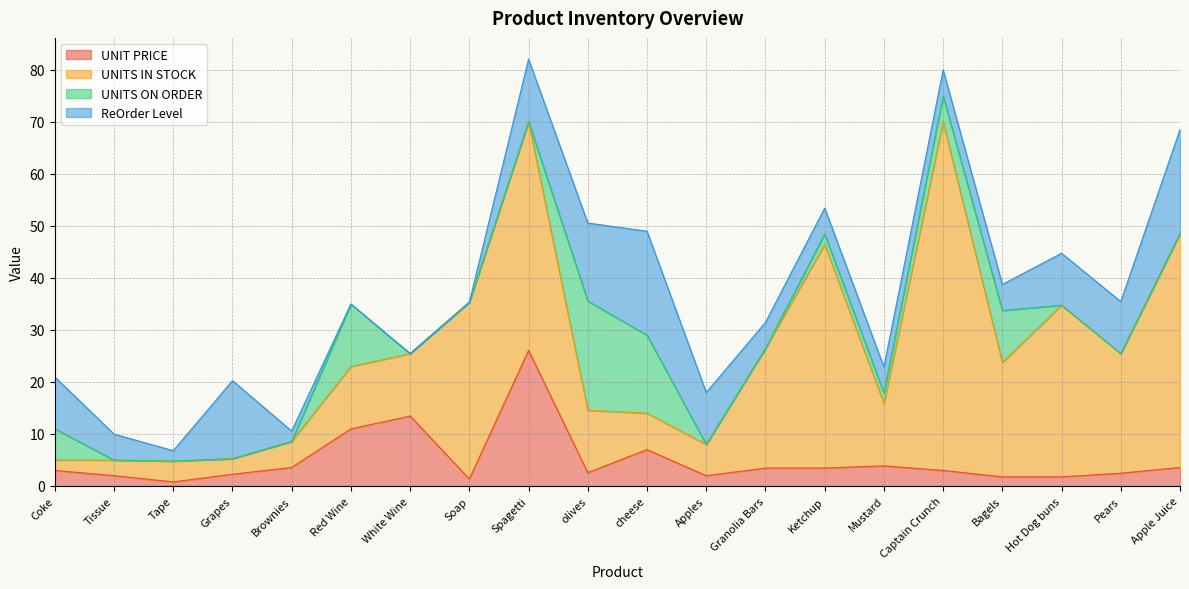

Reading left to right, what are all the values shown in this chart?

UNIT PRICE: 3.0	2.0	0.8	2.2	3.6	11.0	13.4	1.4	26.1	2.6	7.0	2.0	3.5	3.5	3.9	3.0	1.8	1.8	2.5	3.6
UNITS IN STOCK: 2.0	3.0	4.0	3.0	5.0	12.0	12.0	34.0	44.0	12.0	7.0	6.0	23.0	43.0	12.0	67.0	22.0	33.0	23.0	45.0
UNITS ON ORDER: 6.0	0.0	0.0	0.0	0.0	12.0	0.0	0.0	0.0	21.0	15.0	0.0	0.0	2.0	2.0	5.0	10.0	0.0	0.0	0.0
ReOrder Level: 10.0	5.0	2.0	15.0	2.0	0.0	0.0	0.0	12.0	15.0	20.0	10.0	5.0	5.0	5.0	5.0	5.0	10.0	10.0	20.0